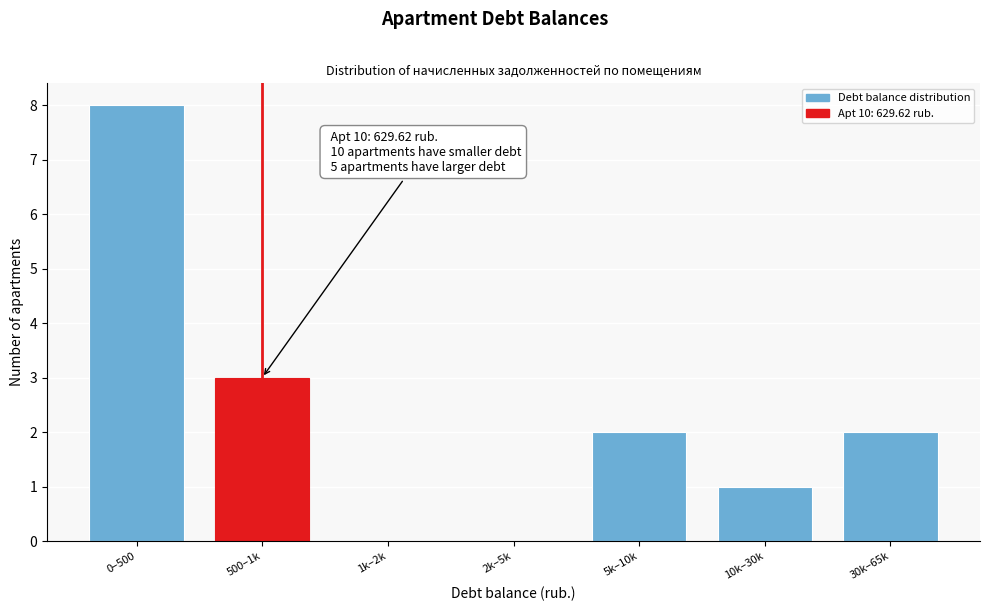

Reading right to left, extract all data points from this chart.

30k–65k=2	10k–30k=1	5k–10k=2	2k–5k=0	1k–2k=0	500–1k=3	0–500=8